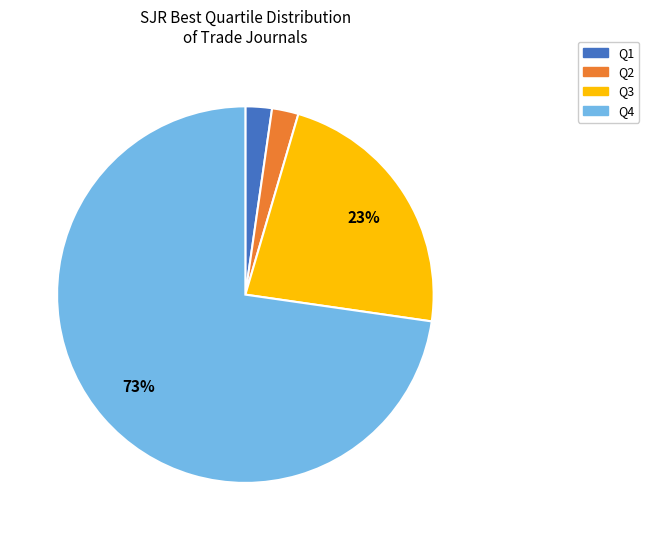

To the nearest percent, what percentage of the pie is Q4?

73%